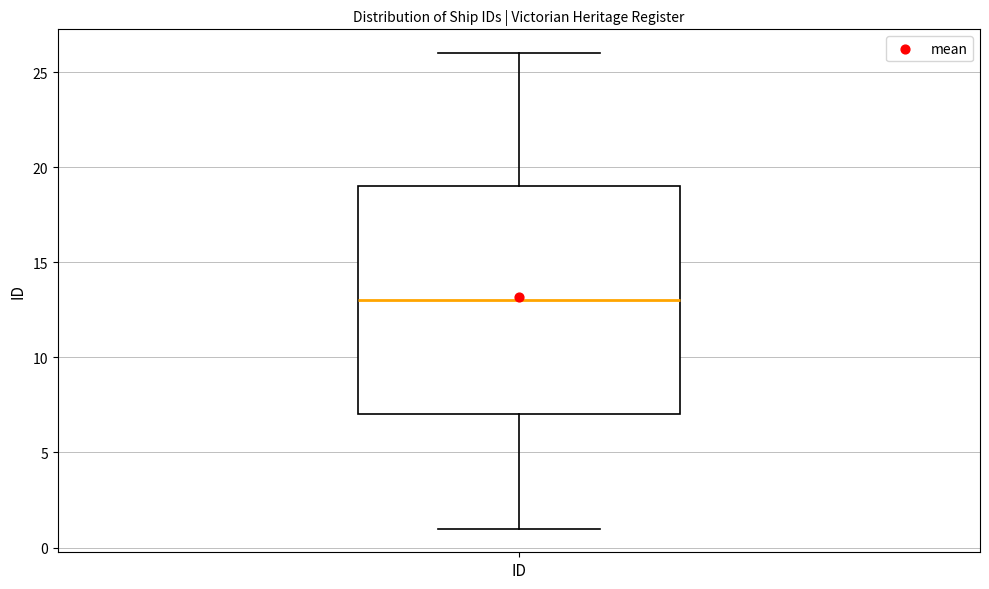

Transcribe this box plot: give where the median line is, the range the box spans, and where the two whiskers end, as read against the y-axis. The values are not printed on the chart, so give them approximately, as read against the axis.

median 13, box 7 to 19, whiskers 1 to 26